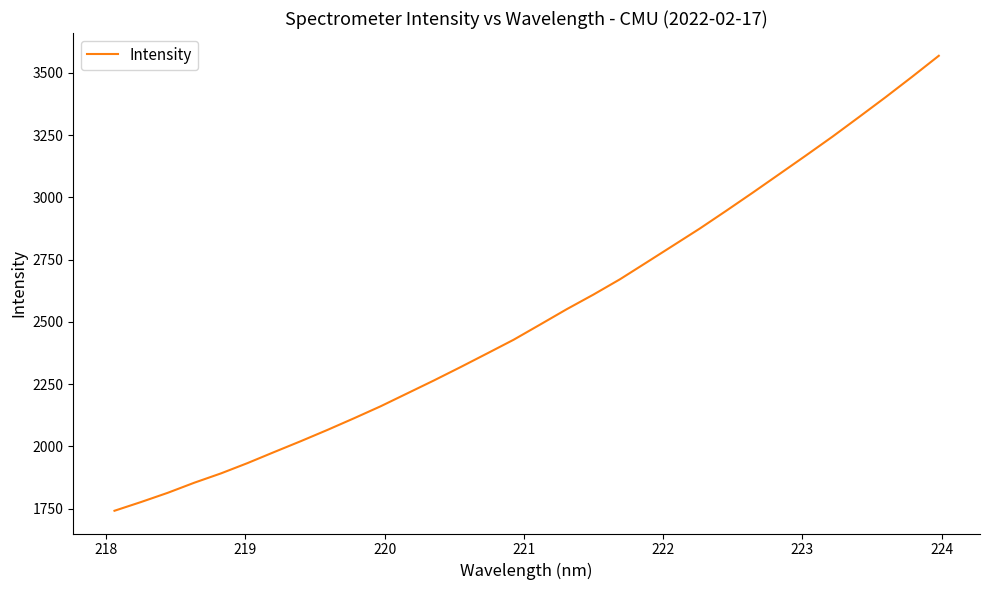

What is the greatest value displayed?

3568.3